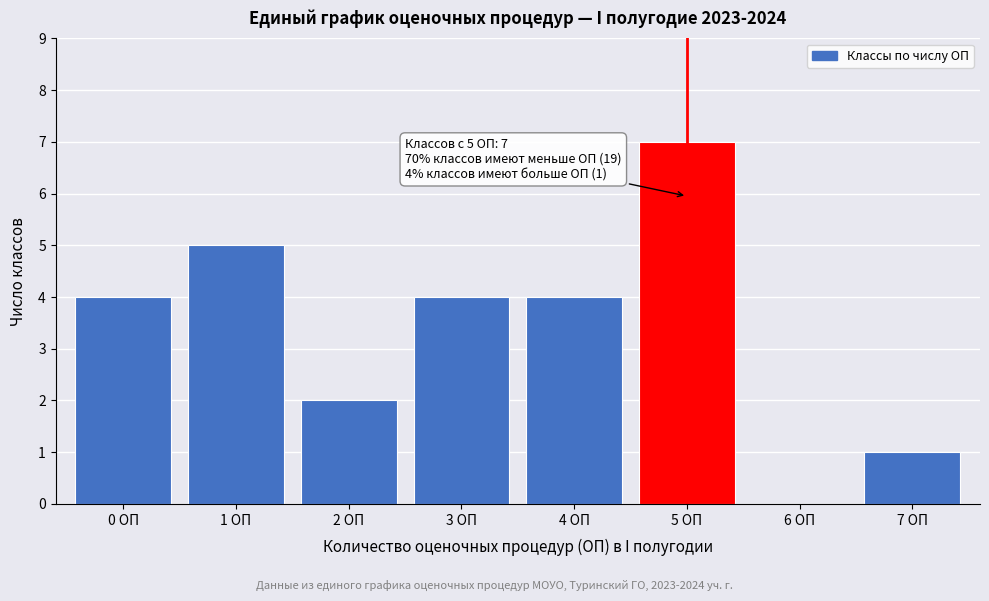

Reading left to right, list all the values displayed in this chart.

0 ОП=4	1 ОП=5	2 ОП=2	3 ОП=4	4 ОП=4	5 ОП=7	6 ОП=0	7 ОП=1